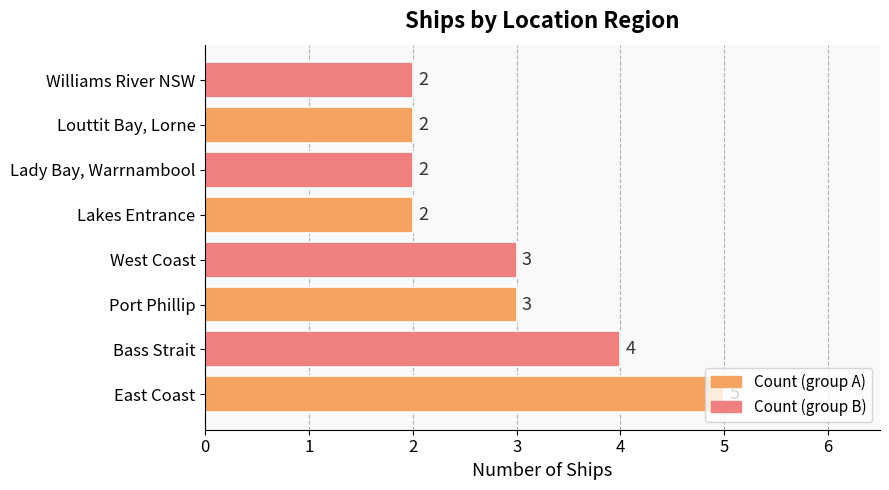

Count the values in the range 2 to 4.

7